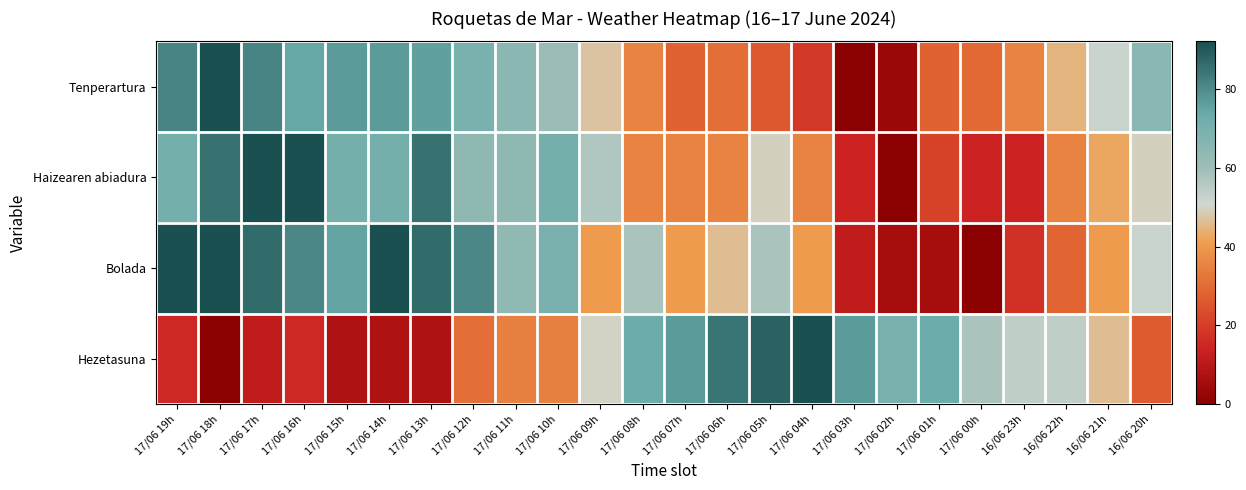

What is the maximum value shown in the chart?

1.0